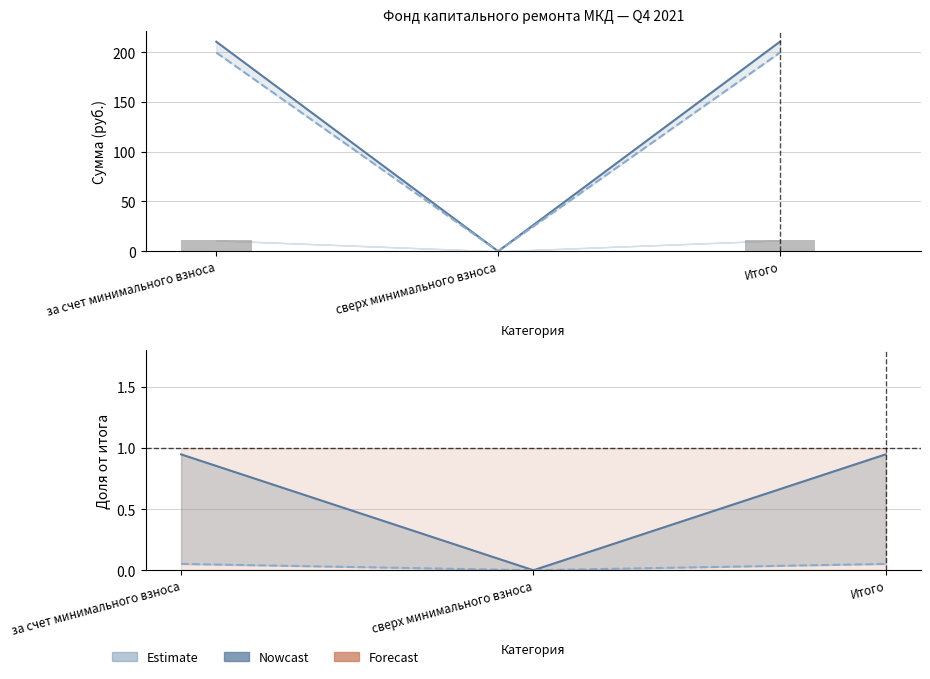

The Поступило / Итог series shows 0.1 at Итого. True or false?

True